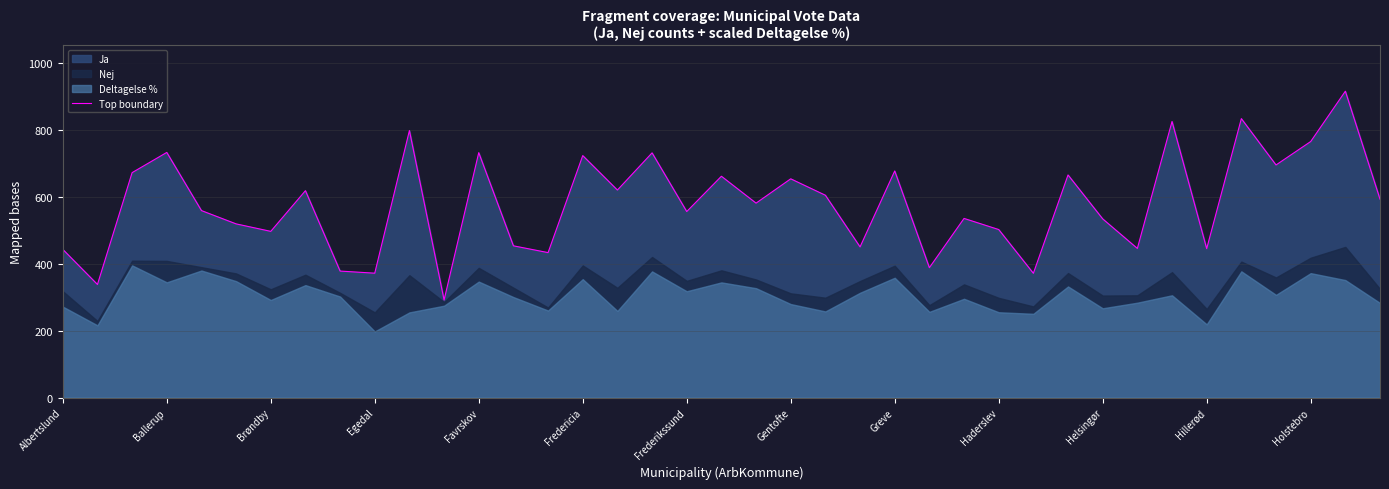

What is the greatest value displayed?

914.8